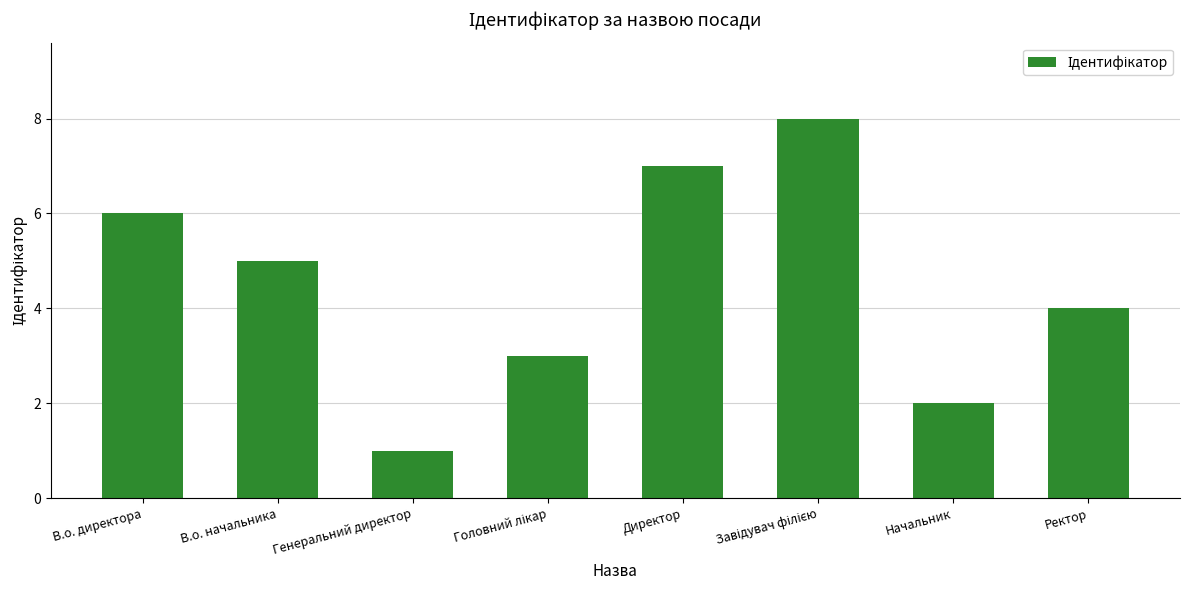

The value at Начальник is 2. True or false?

True